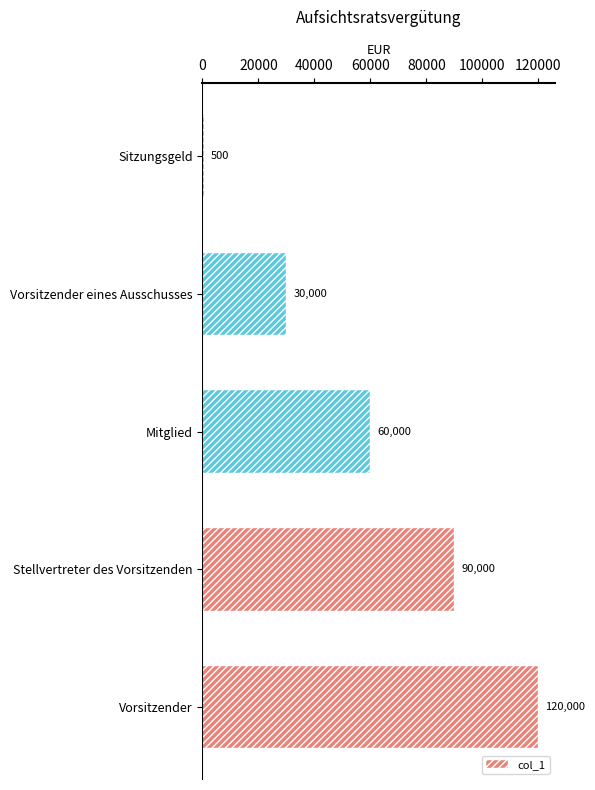

List the labels in order of value, smallest first.

Sitzungsgeld, Vorsitzender eines Ausschusses, Mitglied, Stellvertreter des Vorsitzenden, Vorsitzender